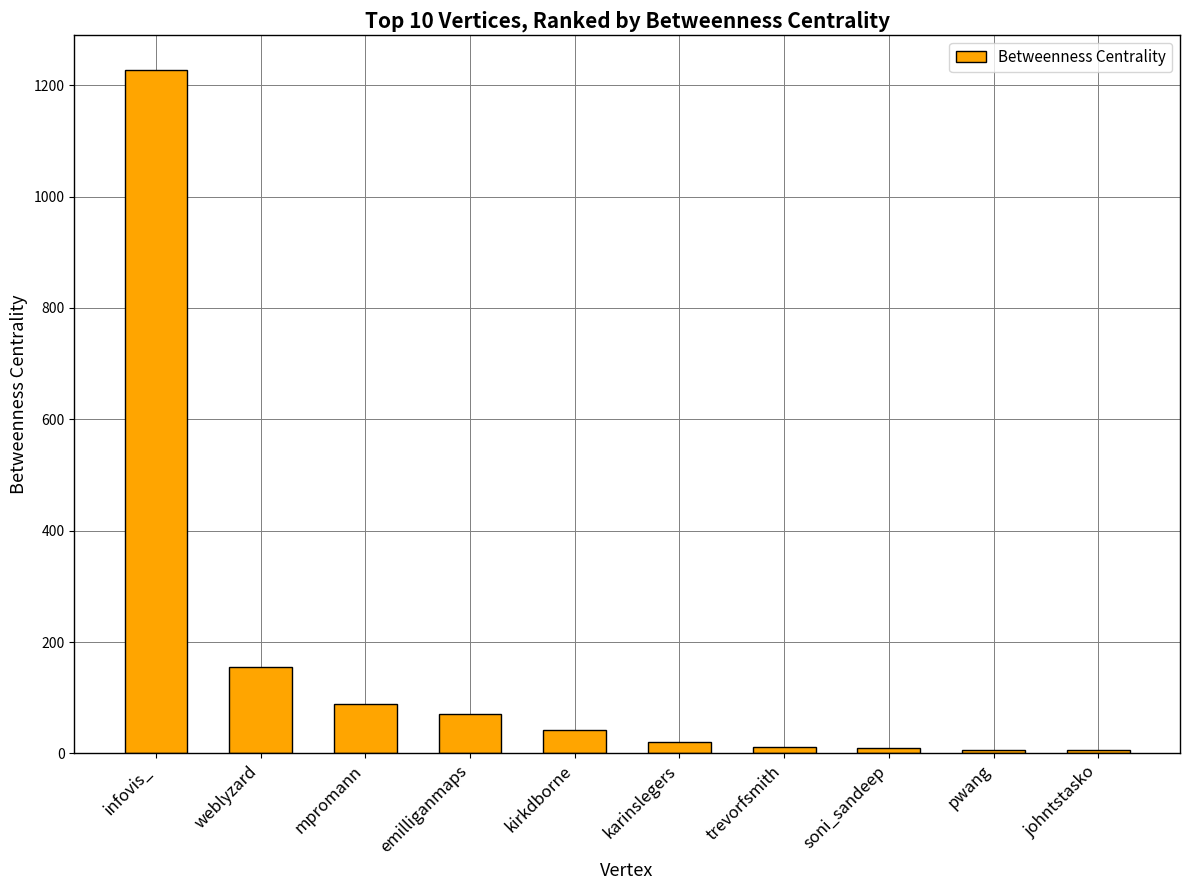

What is the difference between the second highest and second lowest values?

150